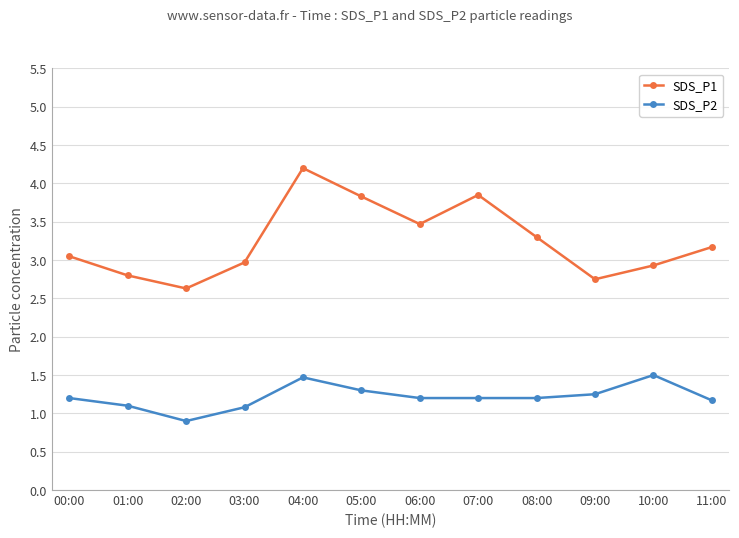

Does the chart have visible grid lines?

Yes